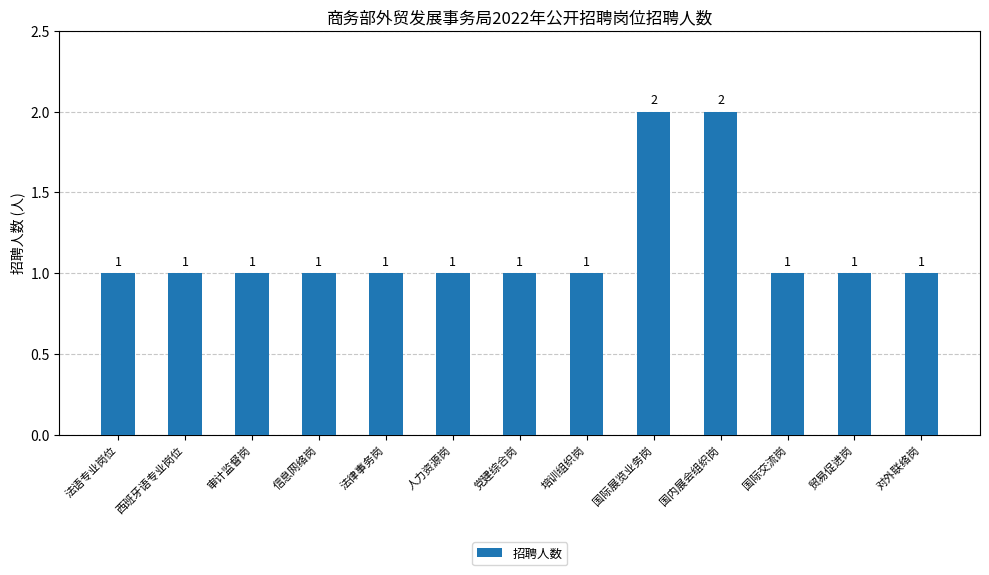

What is the sum of the values at 西班牙语专业岗位 and 培训组织岗?

2